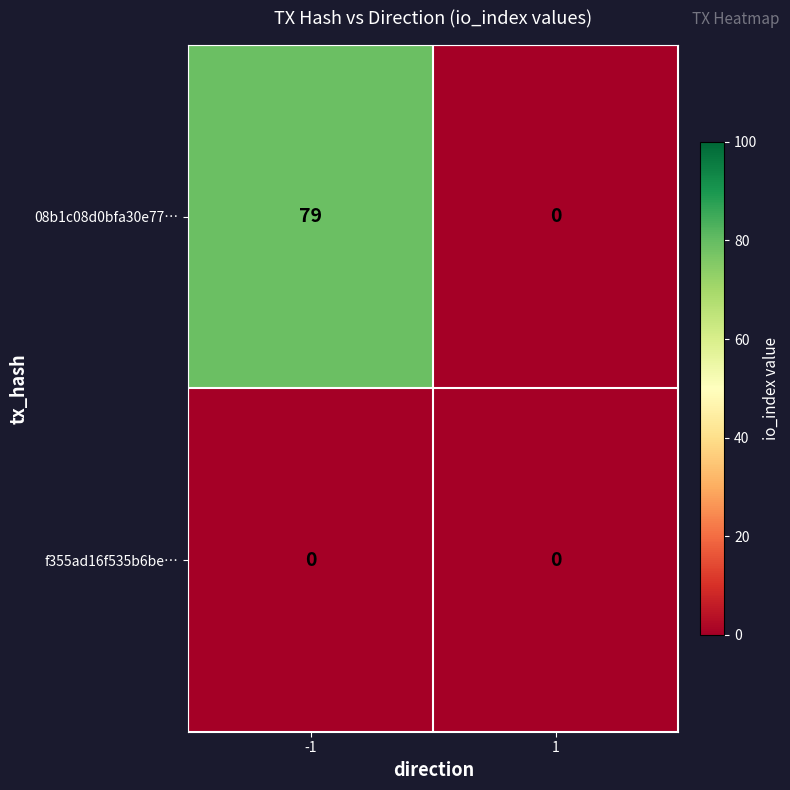

Reading right to left, transcribe all the data shown in this chart.

08b1c08d0bfa30e77…: 0	79
f355ad16f535b6be…: 0	0